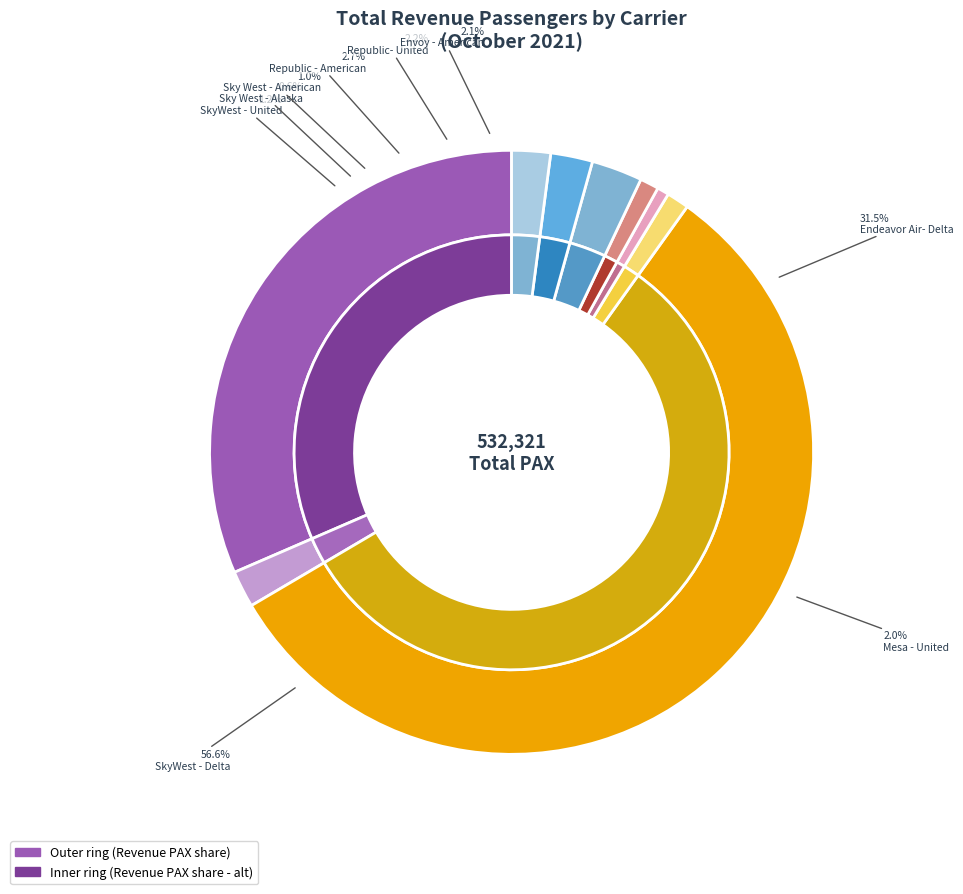

Which slice represents more than half of the pie?

SkyWest - Delta